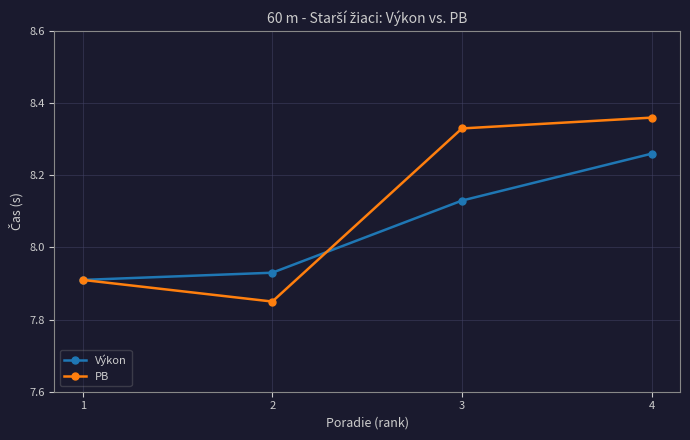

The value of Výkon at 1 is 7.9. True or false?

True